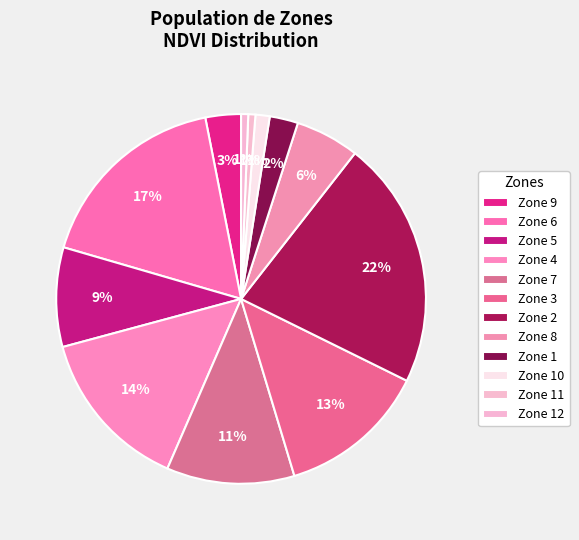

Does any single category account for the majority?

No